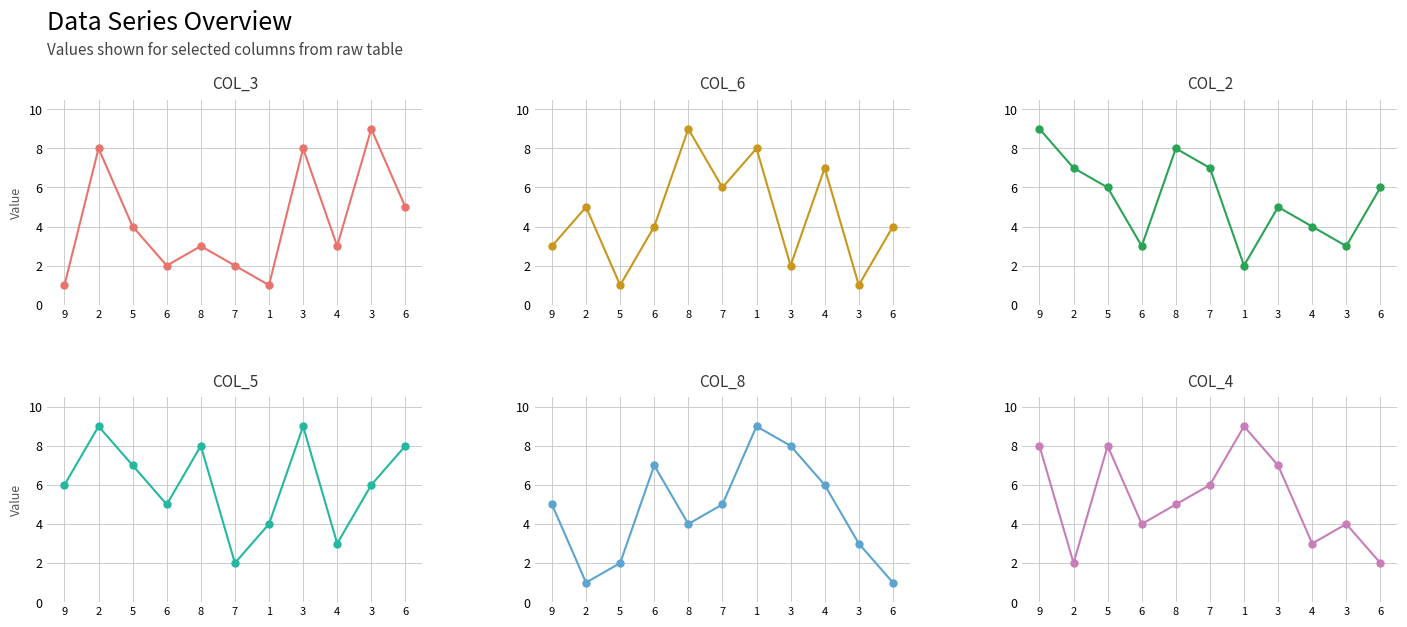

How many lines are shown in the chart?

6